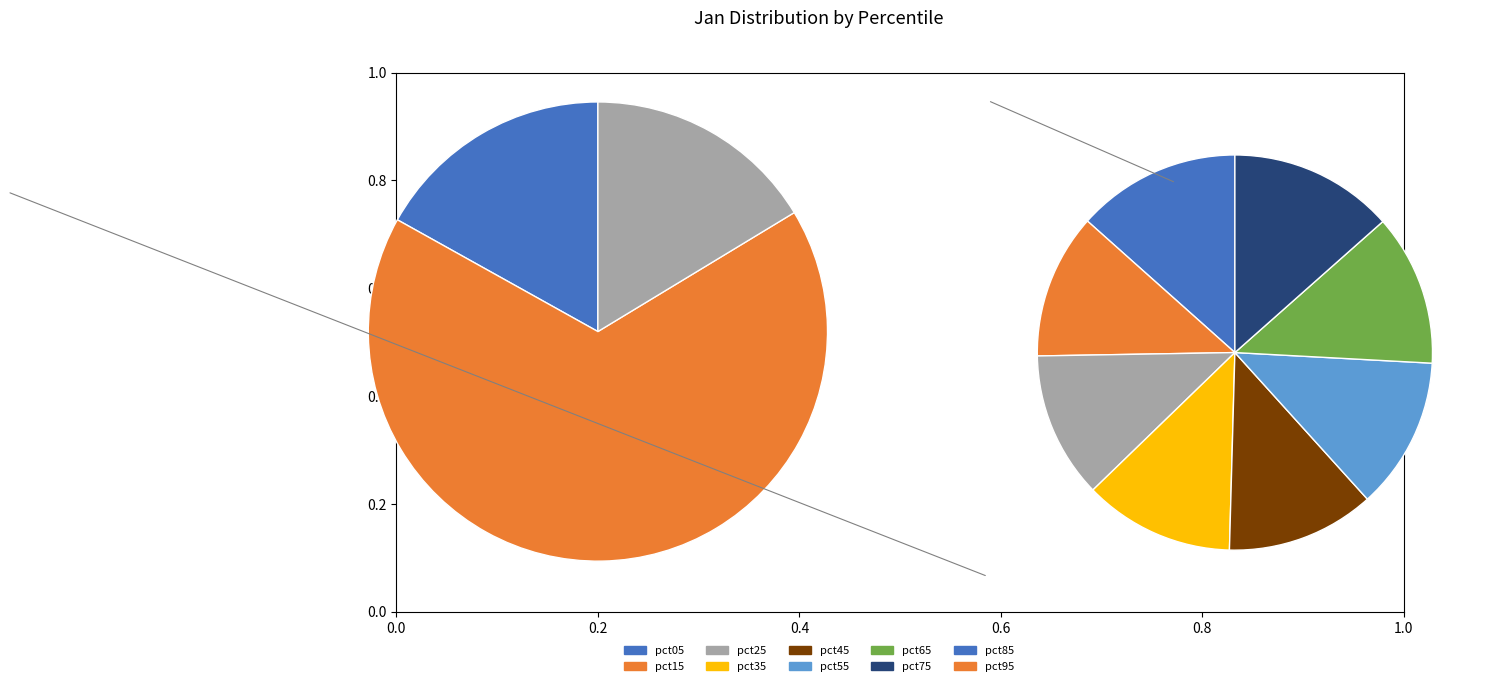

Which category has the smallest portion of the pie?

pct25